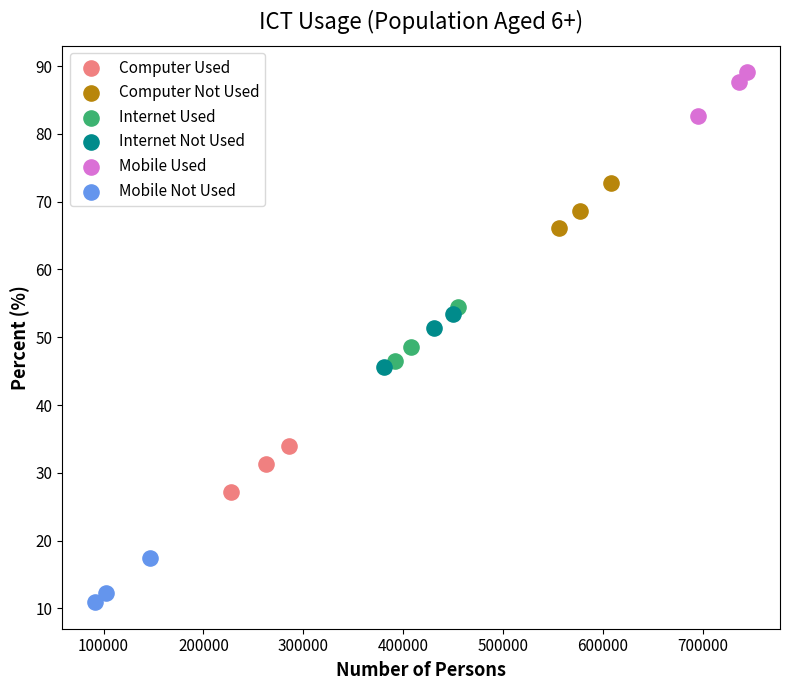

Which series reaches the minimum Y coordinate?

Mobile Not Used